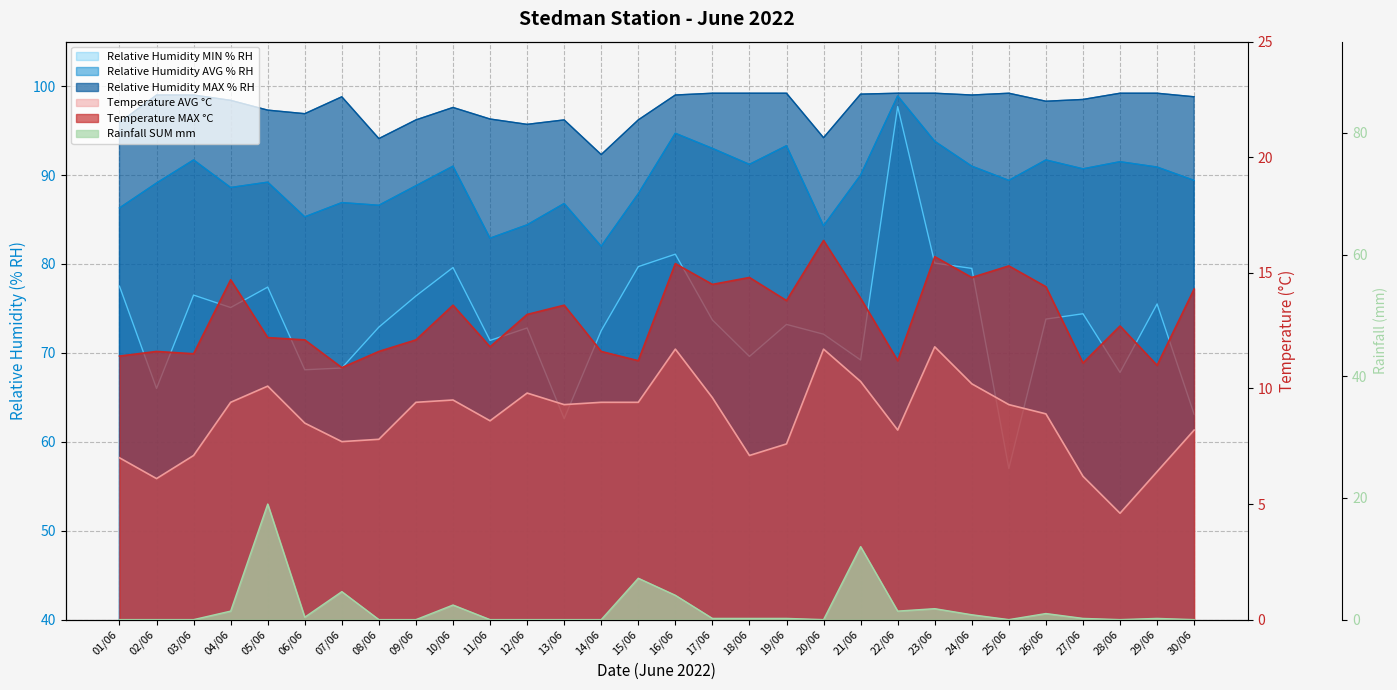

Reading right to left, what are all the values shown in this chart?

Relative Humidity MIN % RH: 63.1	75.5	67.8	74.4	73.8	57.0	79.5	80.1	97.7	69.2	72.1	73.2	69.6	73.7	81.1	79.7	72.5	62.6	72.8	71.4	79.6	76.4	72.9	68.3	68.1	77.4	75.1	76.5	66.0	77.5
Relative Humidity AVG % RH: 89.4	90.9	91.5	90.7	91.7	89.4	91.0	93.8	98.9	90.0	84.3	93.3	91.2	93.0	94.7	87.9	82.0	86.8	84.4	82.9	91.0	88.8	86.6	86.9	85.3	89.2	88.6	91.7	89.1	86.3
Relative Humidity MAX % RH: 98.8	99.2	99.2	98.5	98.3	99.2	99.0	99.2	99.2	99.1	94.2	99.2	99.2	99.2	99.0	96.2	92.3	96.2	95.7	96.3	97.6	96.2	94.1	98.8	96.9	97.3	98.4	99.0	99.0	95.9
Temperature AVG °C: 8.2	6.4	4.6	6.2	8.9	9.3	10.2	11.8	8.2	10.3	11.7	7.6	7.1	9.6	11.7	9.4	9.4	9.3	9.8	8.6	9.5	9.4	7.8	7.7	8.5	10.1	9.4	7.1	6.1	7.0
Temperature MAX °C: 14.3	11.0	12.7	11.1	14.4	15.3	14.8	15.7	11.2	13.9	16.4	13.8	14.8	14.5	15.4	11.2	11.6	13.6	13.2	11.8	13.6	12.1	11.6	10.9	12.1	12.2	14.7	11.5	11.6	11.4
Rainfall SUM mm: 0.0	0.2	0.0	0.2	1.0	0.0	0.8	1.8	1.4	12.0	0.0	0.2	0.2	0.2	4.0	6.8	0.0	0.0	0.0	0.0	2.4	0.0	0.0	4.6	0.4	19.0	1.4	0.0	0.0	0.0